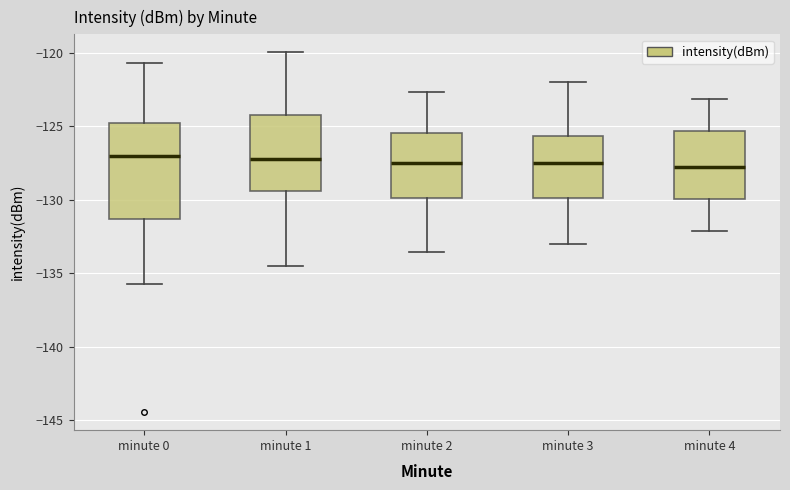

Reading left to right, read every box against the y-axis: the position of its median line, the range the box covers, and the ends of its whiskers. The values are not printed on the chart, so give them approximately, as read against the axis.

minute 0: median -127.0, box -131.5 to -125.0, whiskers -135.5 to -120.5
minute 1: median -127.0, box -129.5 to -124.0, whiskers -134.5 to -120.0
minute 2: median -127.5, box -130.0 to -125.5, whiskers -133.5 to -122.5
minute 3: median -127.5, box -130.0 to -125.5, whiskers -133.0 to -122.0
minute 4: median -128.0, box -130.0 to -125.5, whiskers -132.0 to -123.0